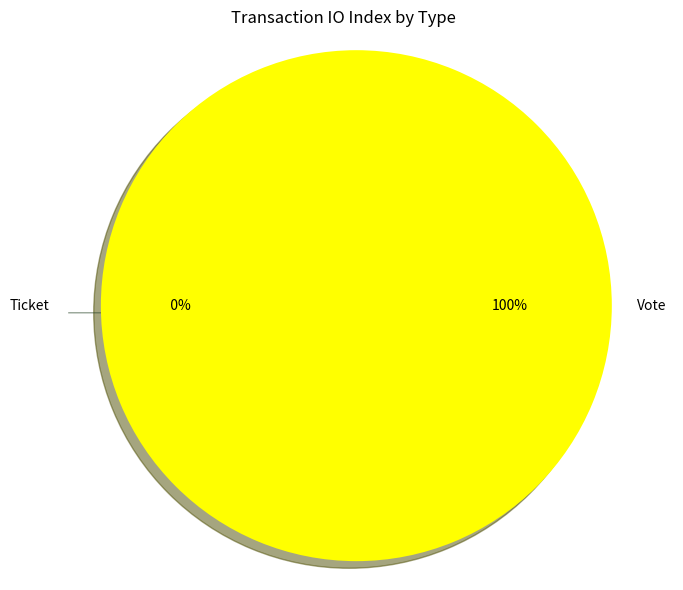

Is there a majority slice in this chart?

Yes